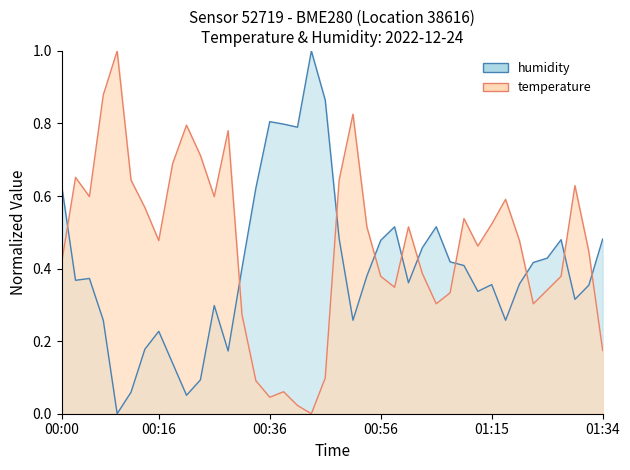

List the series in order of their overall mean, lowest first.

humidity, temperature